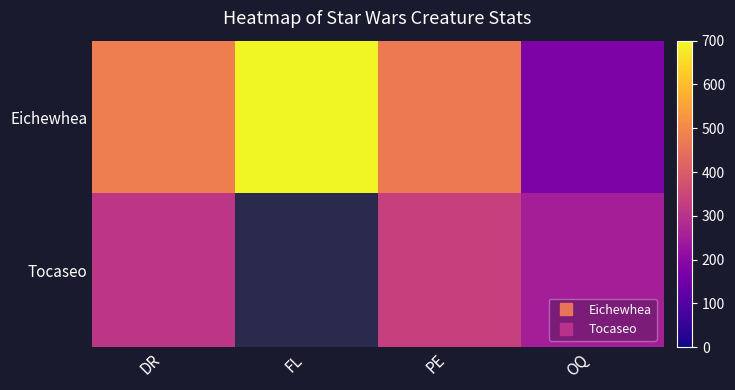

Which series has the widest spread of values?

Eichewhea